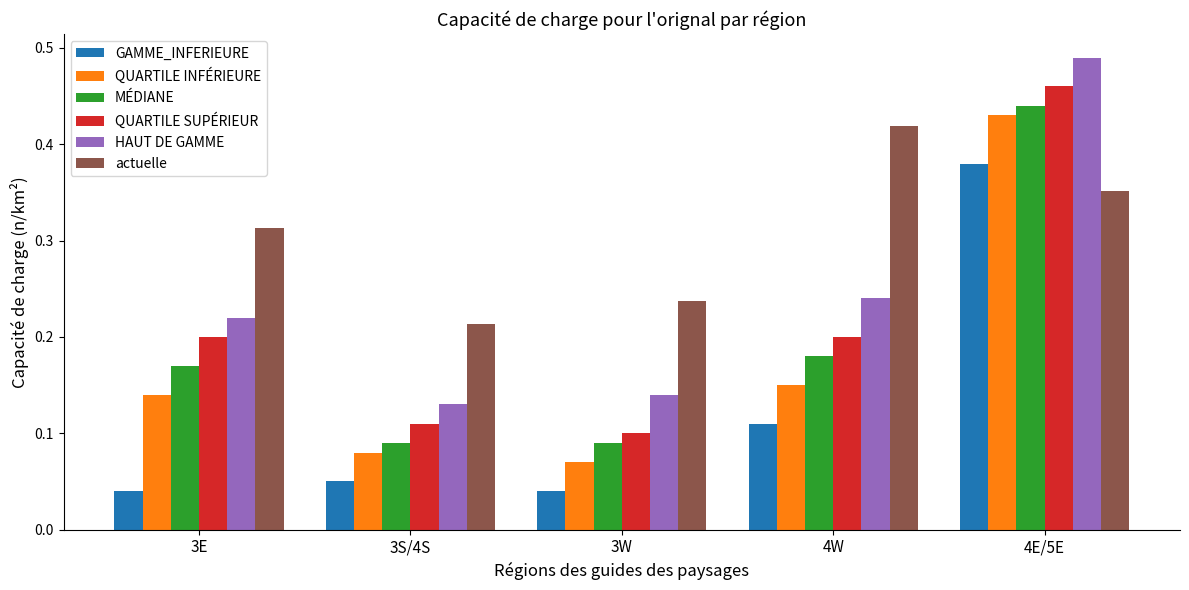

Which category has the highest value in the GAMME_INFERIEURE series?

4E/5E